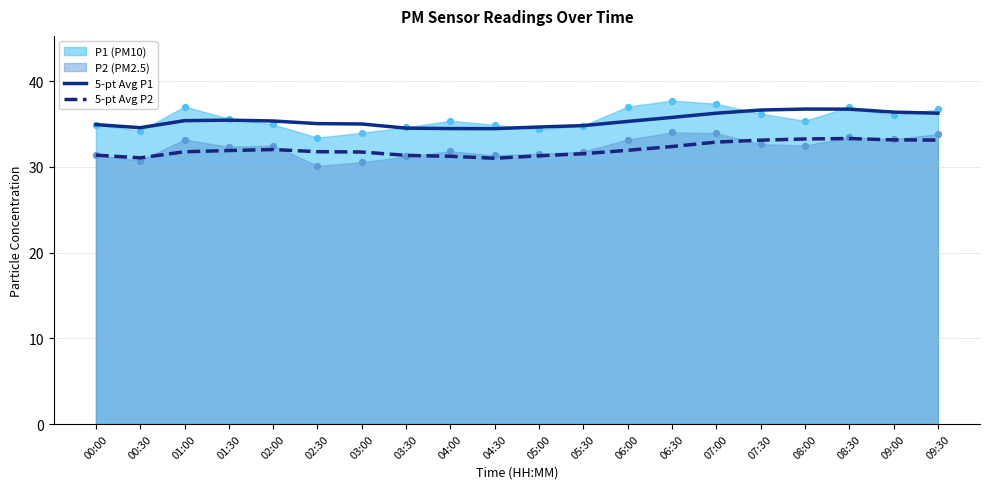

Is it true that 5-pt Avg P1 equals 35.4 at 01:00?

True